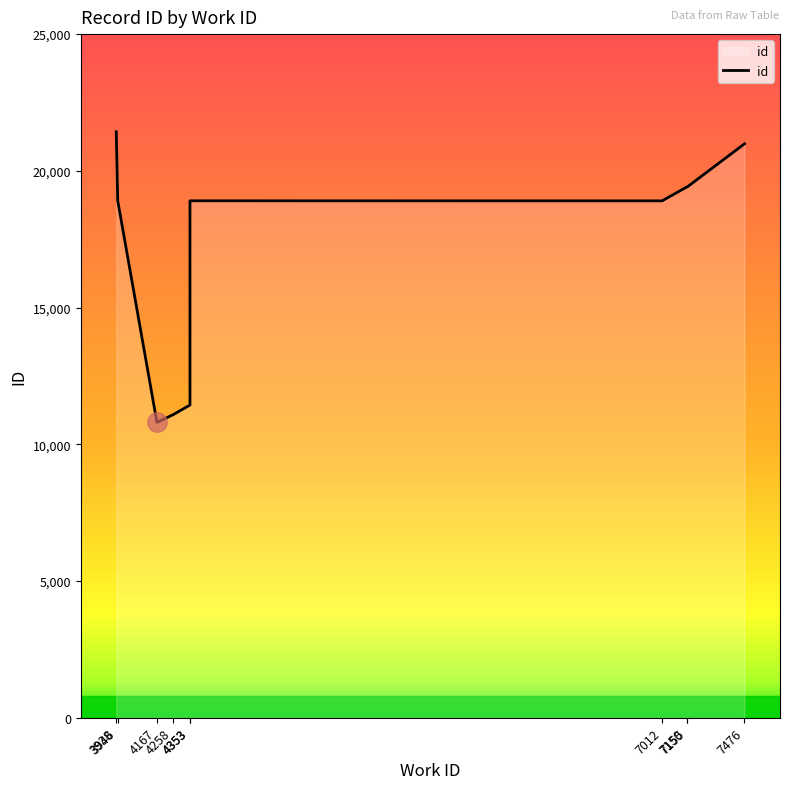

Reading left to right, extract all data points from this chart.

21427	18910	10800	11083	11435	18904	18902	19406	19417	20988